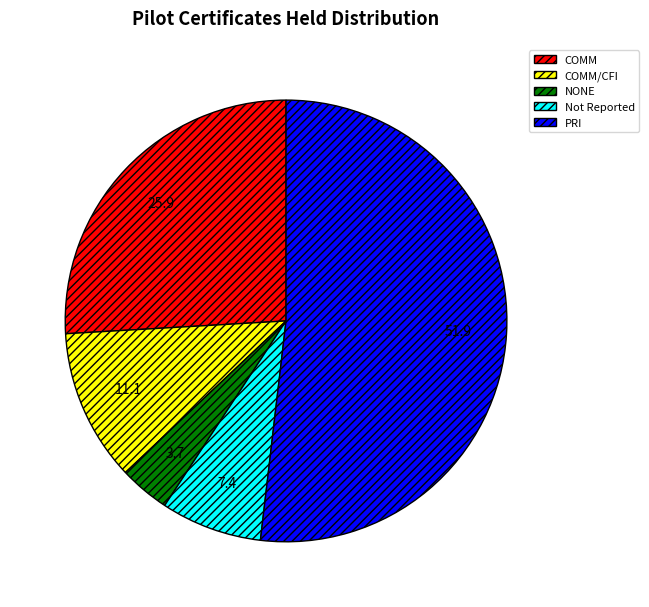

How many slices are in this pie chart?

5